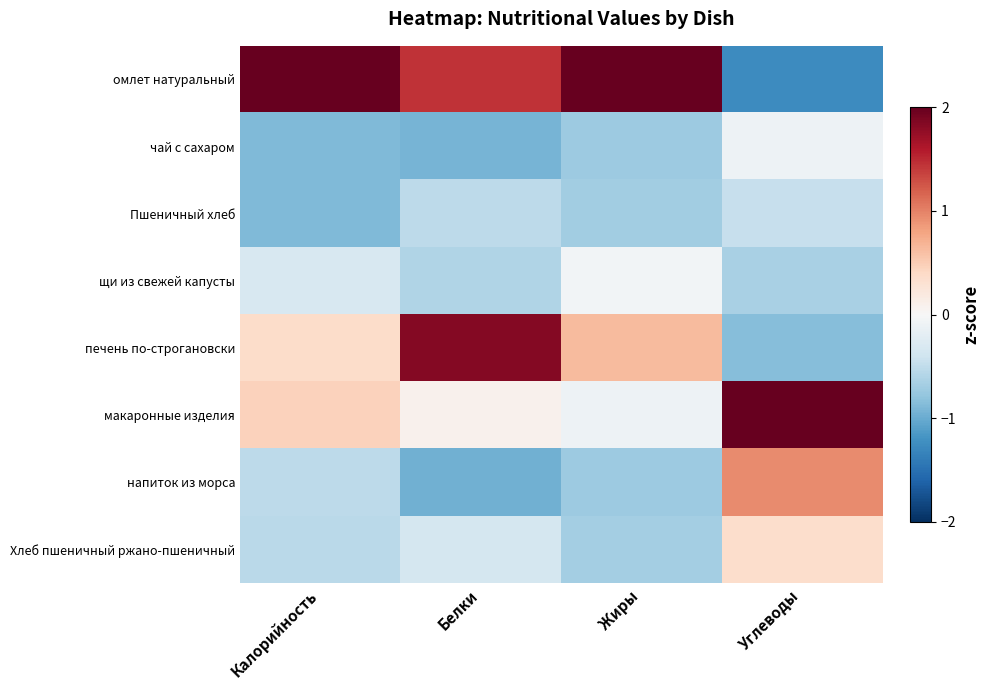

How many data points does each series have?

4